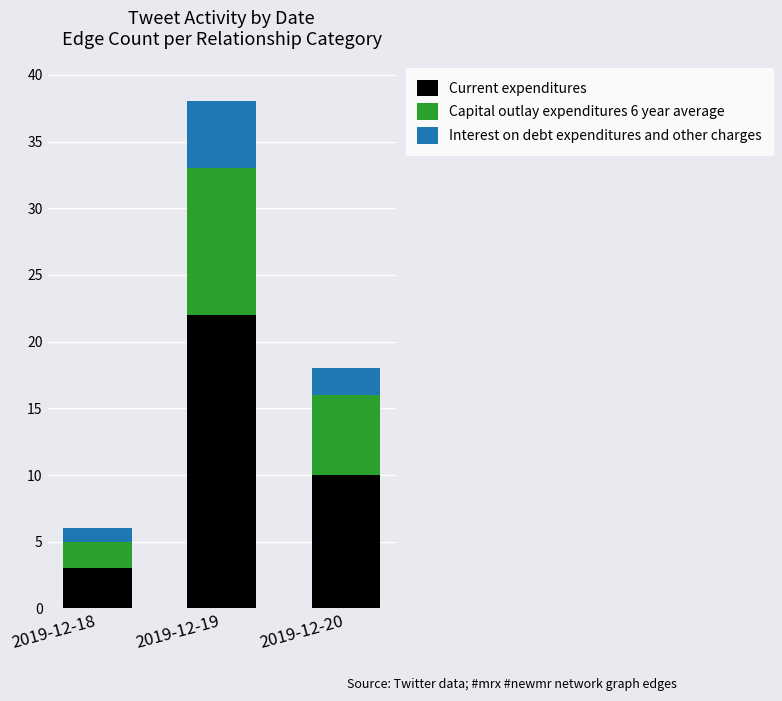

How many values in the Current expenditures series are below 10?

1